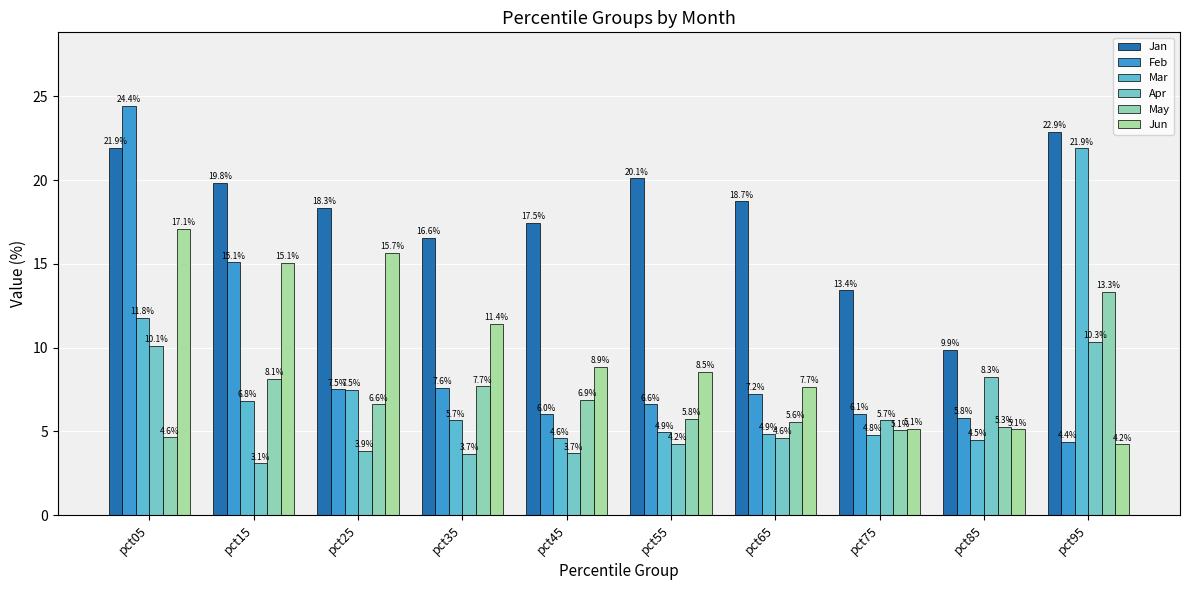

How many values in the May series exceed 6?

5